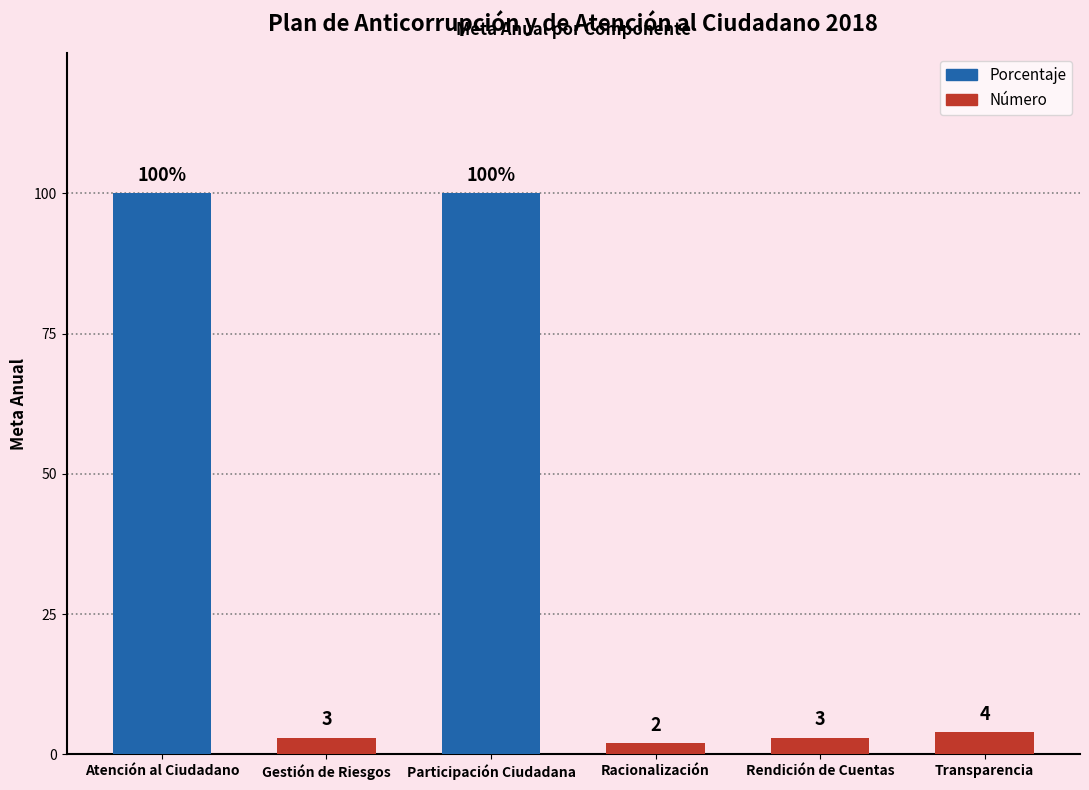

Approximately how many times larger is the value at Atención al Ciudadano compared to Racionalización?

50.0